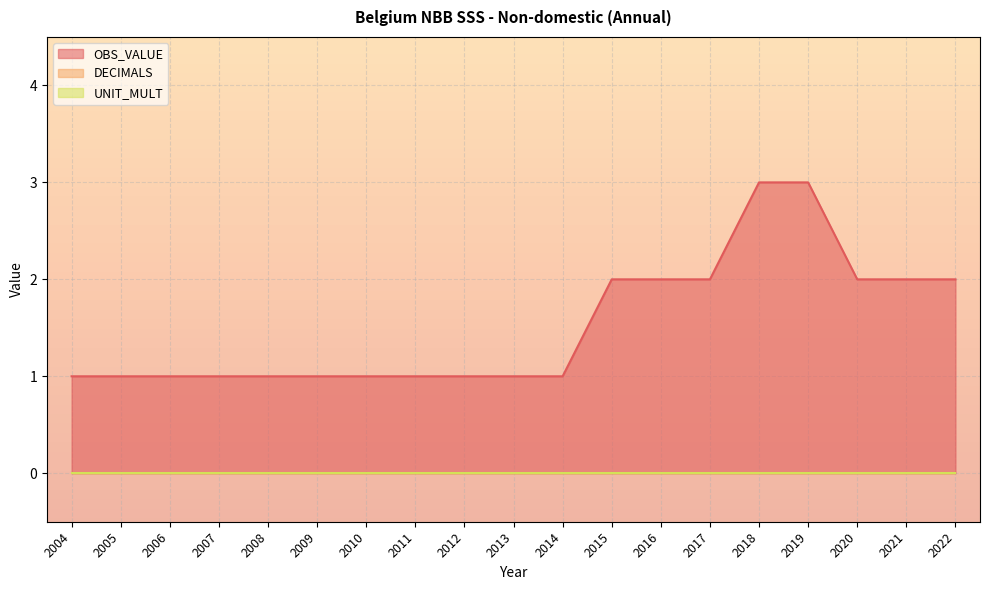

Between 2009 and 2018, which is larger?

2018